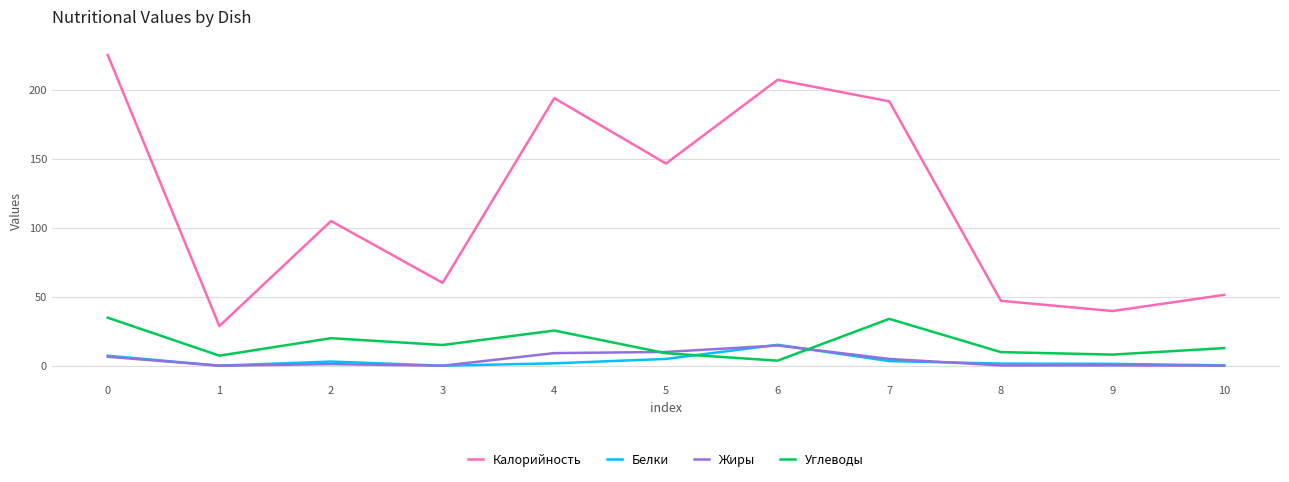

True or false: Углеводы and Калорийность cross at least once.

False